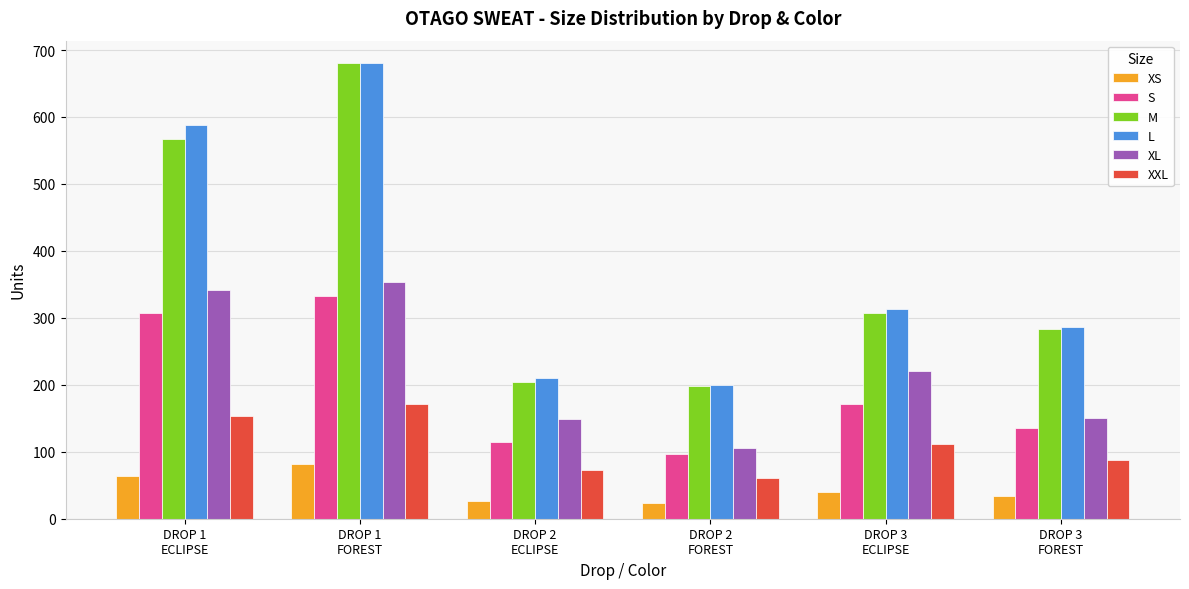

Where is L nearest to the value 440?

DROP 3
ECLIPSE